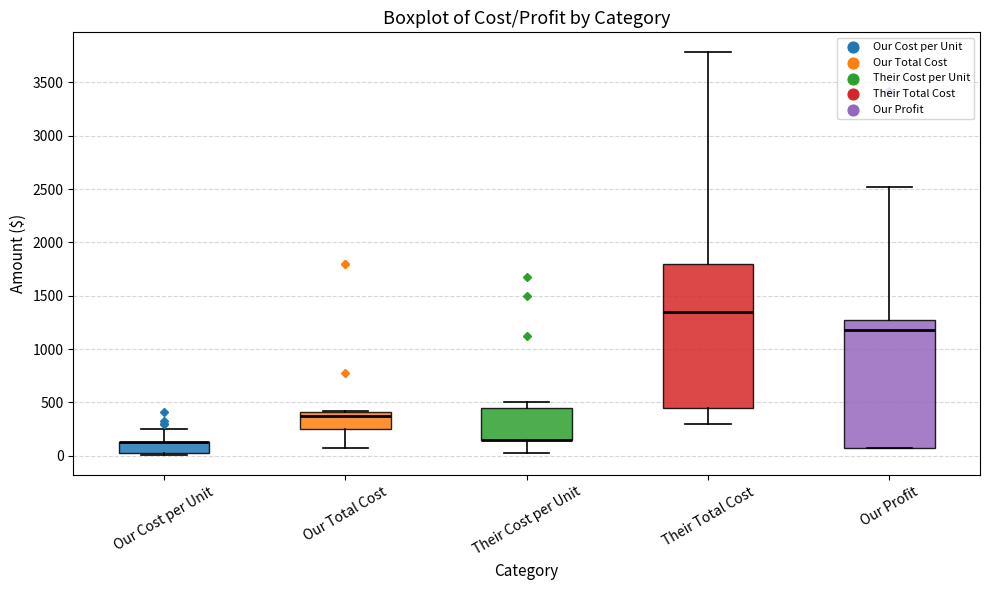

Reading left to right, transcribe this box plot: for each box, give where its median line is, the range the box spans, and where its two whiskers end, as read against the y-axis. The values are not printed on the chart, so give them approximately, as read against the axis.

Our Cost per Unit: median 150 (drawn on the box's upper edge), box 50 to 150, whiskers 0 to 250
Our Total Cost: median 400 (just below the box's upper edge), box 250 to 400, whiskers 100 to 400
Their Cost per Unit: median 150 (drawn on the box's lower edge), box 150 to 450, whiskers 50 to 500
Their Total Cost: median 1350, box 450 to 1800, whiskers 300 to 3800
Our Profit: median 1200, box 100 to 1300, whiskers 100 to 2500